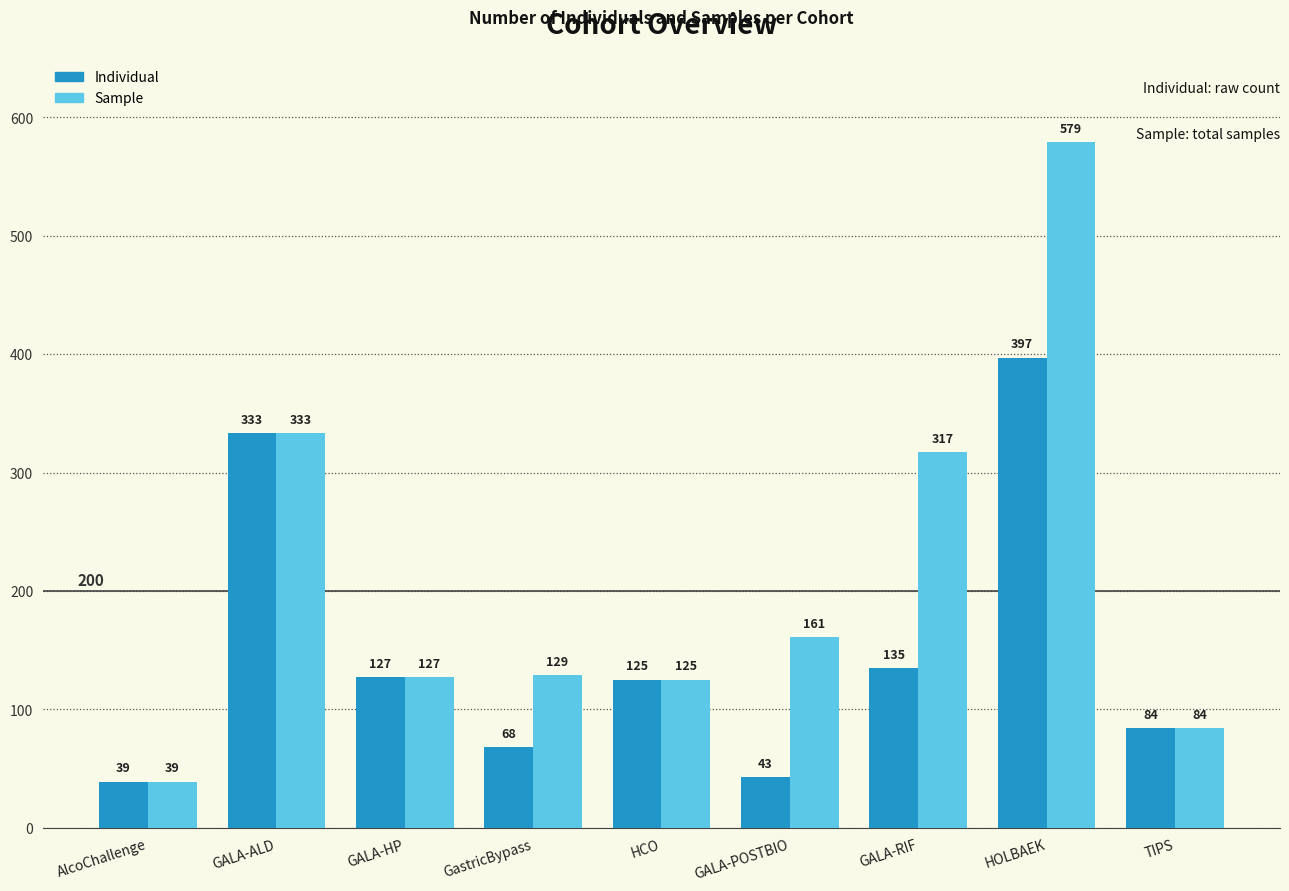

How many data points in Sample are less than 129?

4